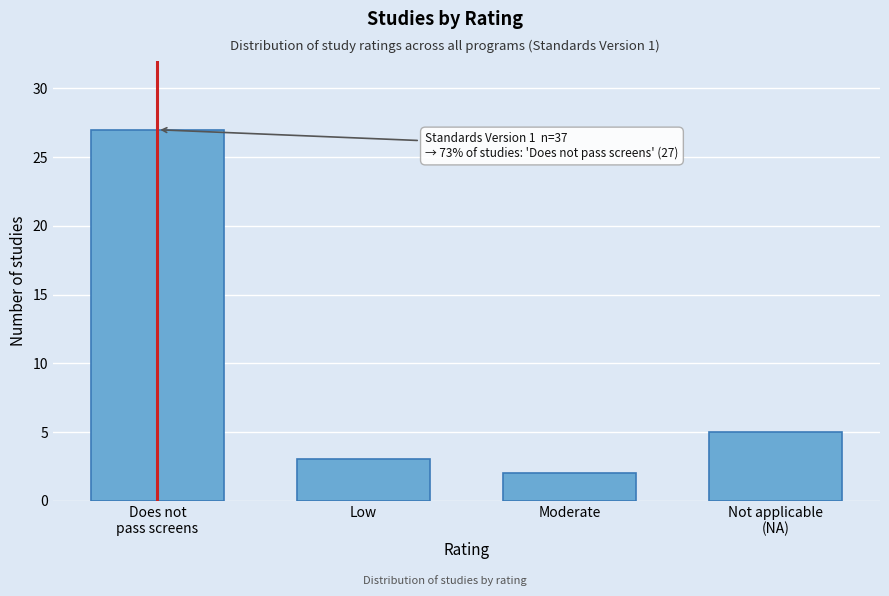

Reading left to right, transcribe all the data shown in this chart.

27	3	2	5